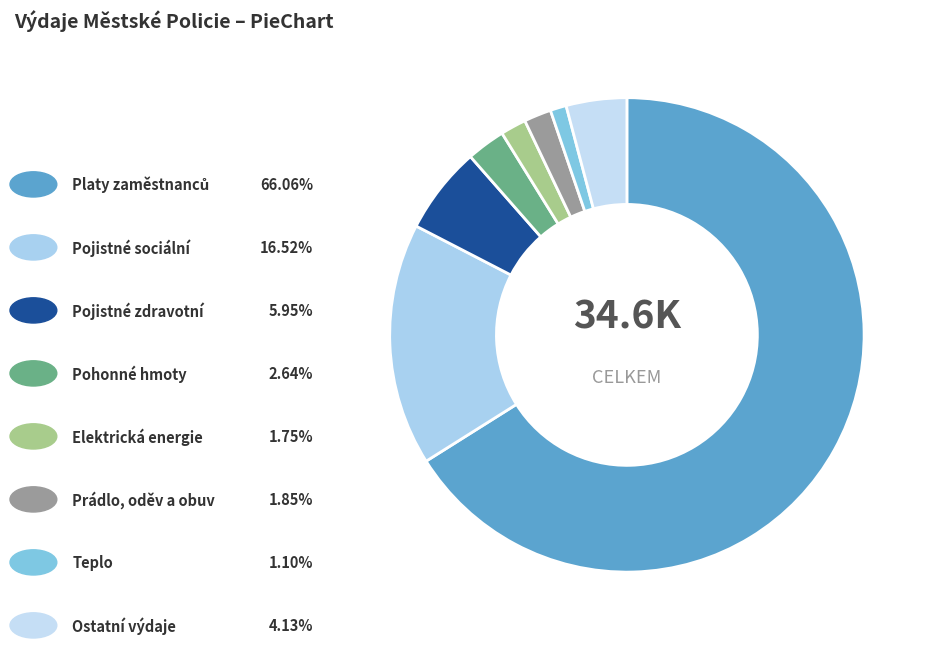

How many slices are in this pie chart?

8